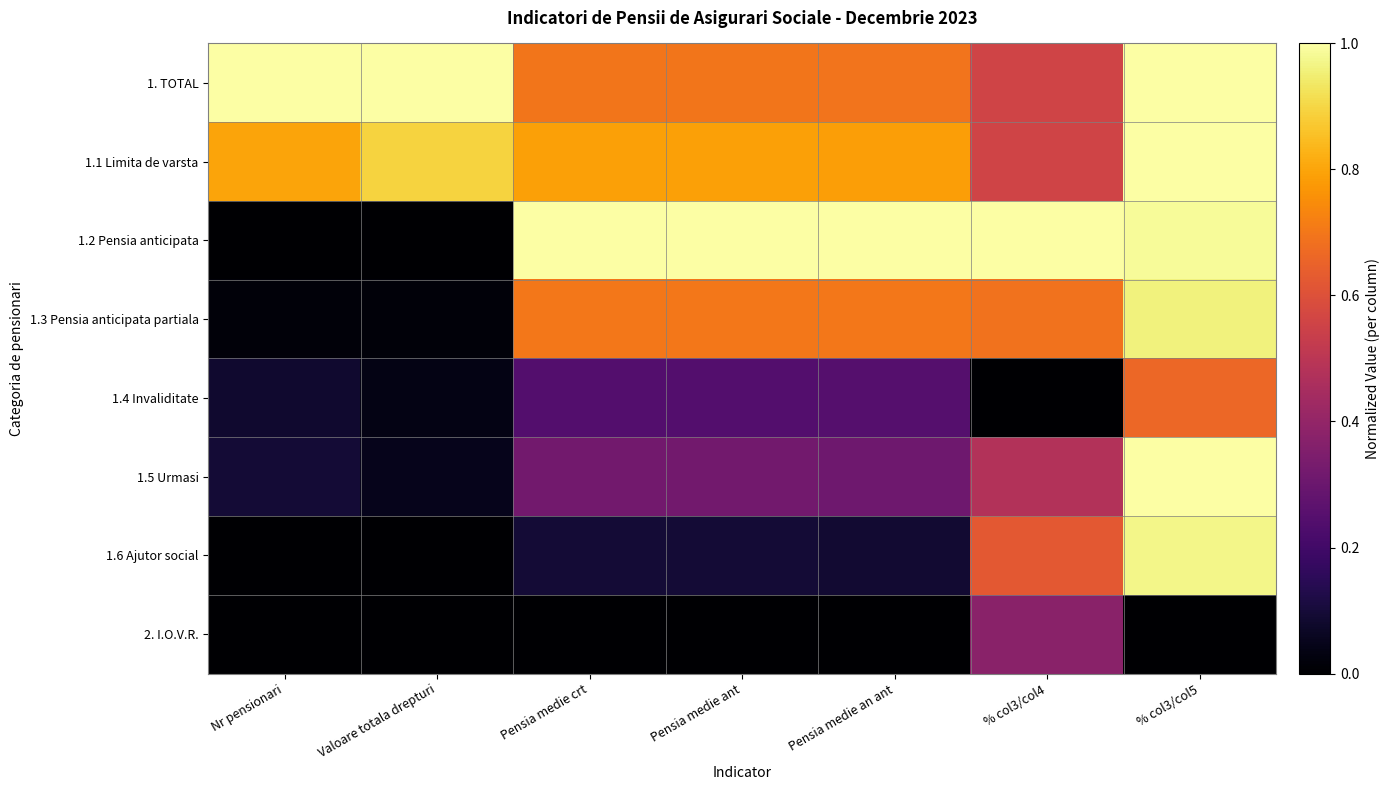

Reading right to left, extract all data points from this chart.

1. TOTAL: % col3/col5=1.0	% col3/col4=0.6	Pensia medie an ant=0.7	Pensia medie ant=0.7	Pensia medie crt=0.7	Valoare totala drepturi=1.0	Nr pensionari=1.0
1.1 Limita de varsta: % col3/col5=1.0	% col3/col4=0.6	Pensia medie an ant=0.8	Pensia medie ant=0.8	Pensia medie crt=0.8	Valoare totala drepturi=0.9	Nr pensionari=0.8
1.2 Pensia anticipata: % col3/col5=1.0	% col3/col4=1.0	Pensia medie an ant=1.0	Pensia medie ant=1.0	Pensia medie crt=1.0	Valoare totala drepturi=0.0	Nr pensionari=0.0
1.3 Pensia anticipata partiala: % col3/col5=1.0	% col3/col4=0.7	Pensia medie an ant=0.7	Pensia medie ant=0.7	Pensia medie crt=0.7	Valoare totala drepturi=0.0	Nr pensionari=0.0
1.4 Invaliditate: % col3/col5=0.7	% col3/col4=0.0	Pensia medie an ant=0.2	Pensia medie ant=0.2	Pensia medie crt=0.2	Valoare totala drepturi=0.0	Nr pensionari=0.1
1.5 Urmasi: % col3/col5=1.0	% col3/col4=0.5	Pensia medie an ant=0.3	Pensia medie ant=0.3	Pensia medie crt=0.3	Valoare totala drepturi=0.1	Nr pensionari=0.1
1.6 Ajutor social: % col3/col5=1.0	% col3/col4=0.6	Pensia medie an ant=0.1	Pensia medie ant=0.1	Pensia medie crt=0.1	Valoare totala drepturi=0.0	Nr pensionari=0.0
2. I.O.V.R.: % col3/col5=0.0	% col3/col4=0.4	Pensia medie an ant=0.0	Pensia medie ant=0.0	Pensia medie crt=0.0	Valoare totala drepturi=0.0	Nr pensionari=0.0